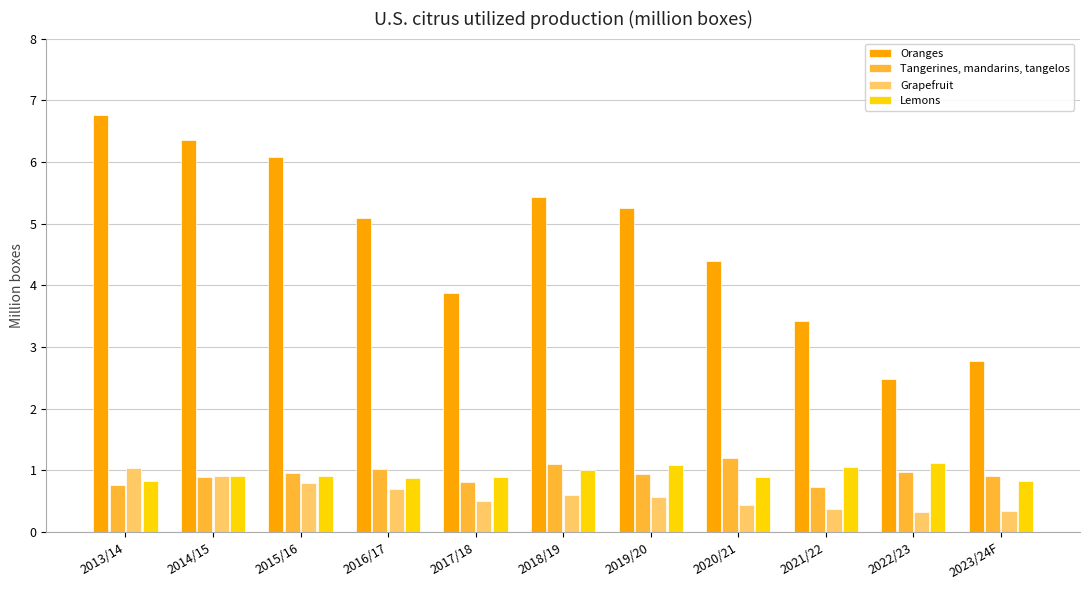

Is it true that Oranges equals 5.4 at 2018/19?

True